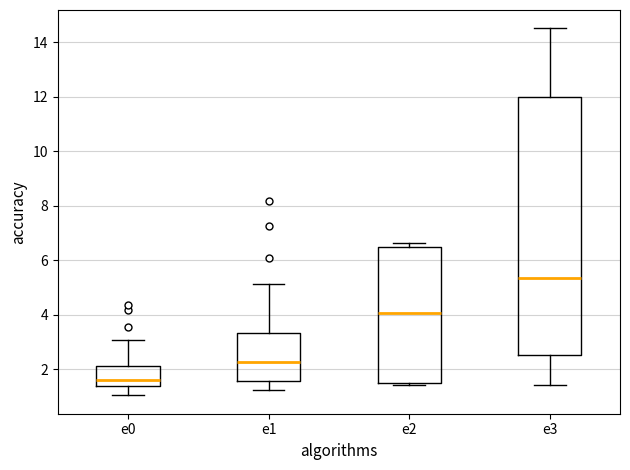

Where is the lower edge of the box for e1 on the y-axis? The values are not printed on the chart, so give them approximately, as read against the axis.

1.6